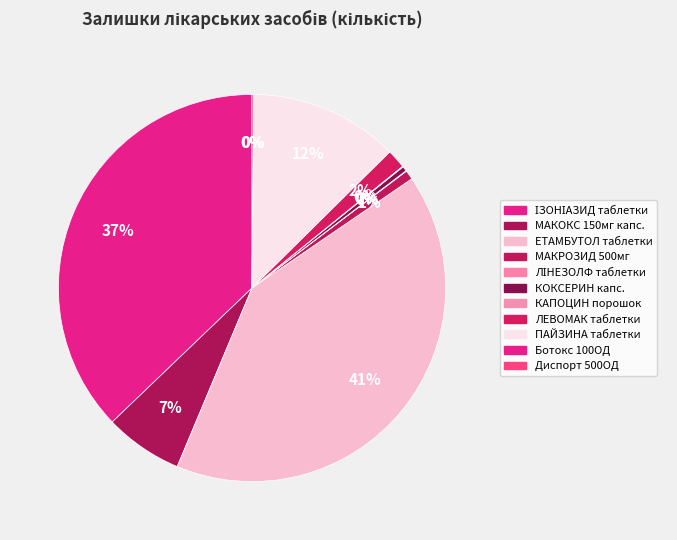

Which category has the biggest portion of the pie?

ЕТАМБУТОЛ таблетки